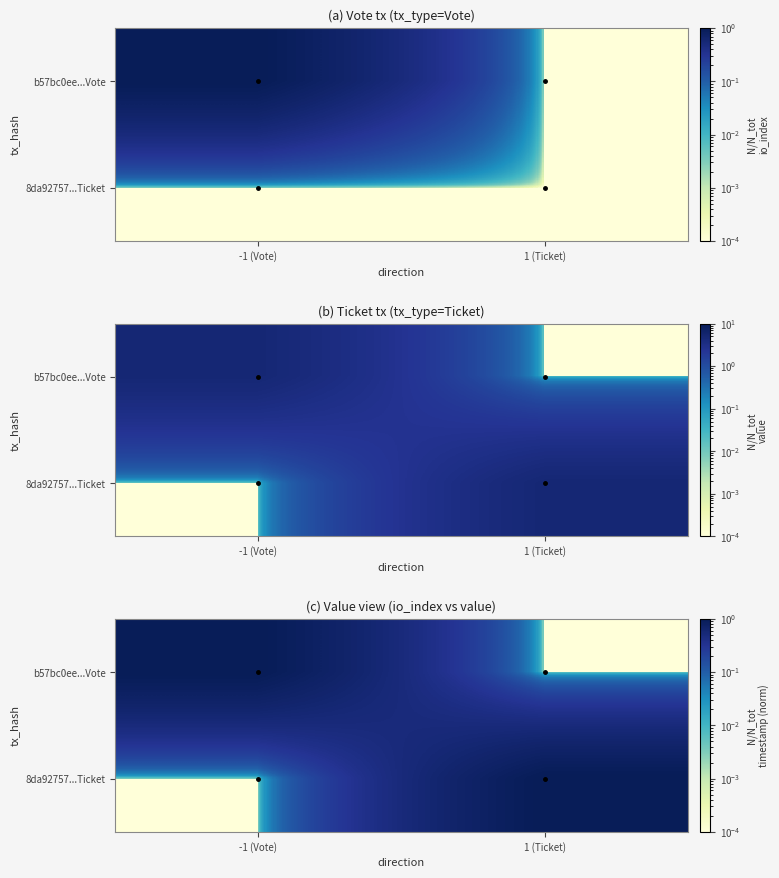

At 1 (Ticket), list the series in order from smallest to largest.

b57bc0ee...Vote, 8da92757...Ticket